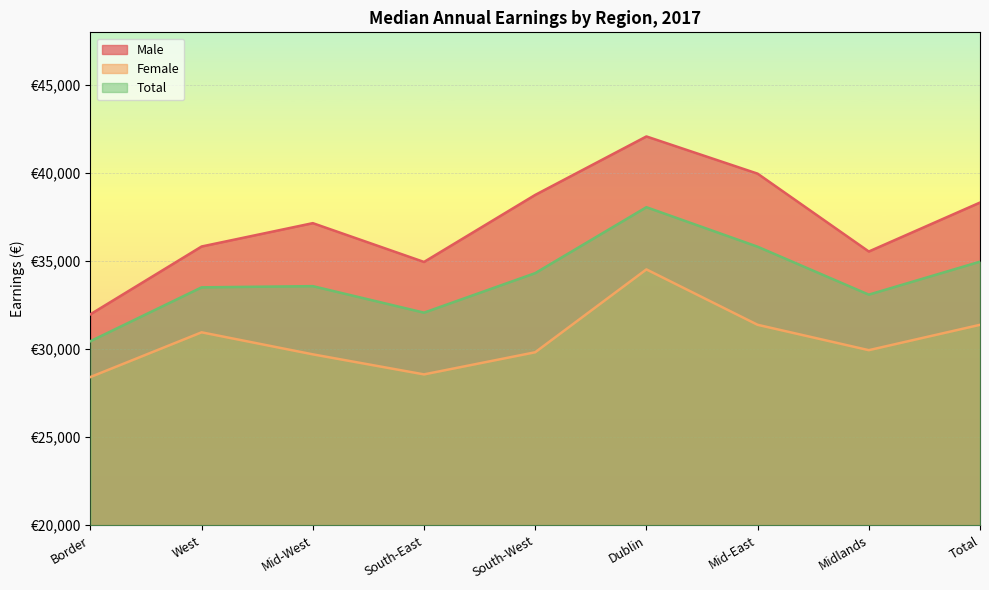

Reading right to left, what are all the values shown in this chart?

Male: 38331	35550	39973	42086	38765	34957	37161	35835	31985
Female: 31386	29946	31387	34534	29827	28570	29709	30960	28420
Total: 34973	33100	35823	38067	34322	32077	33583	33515	30456